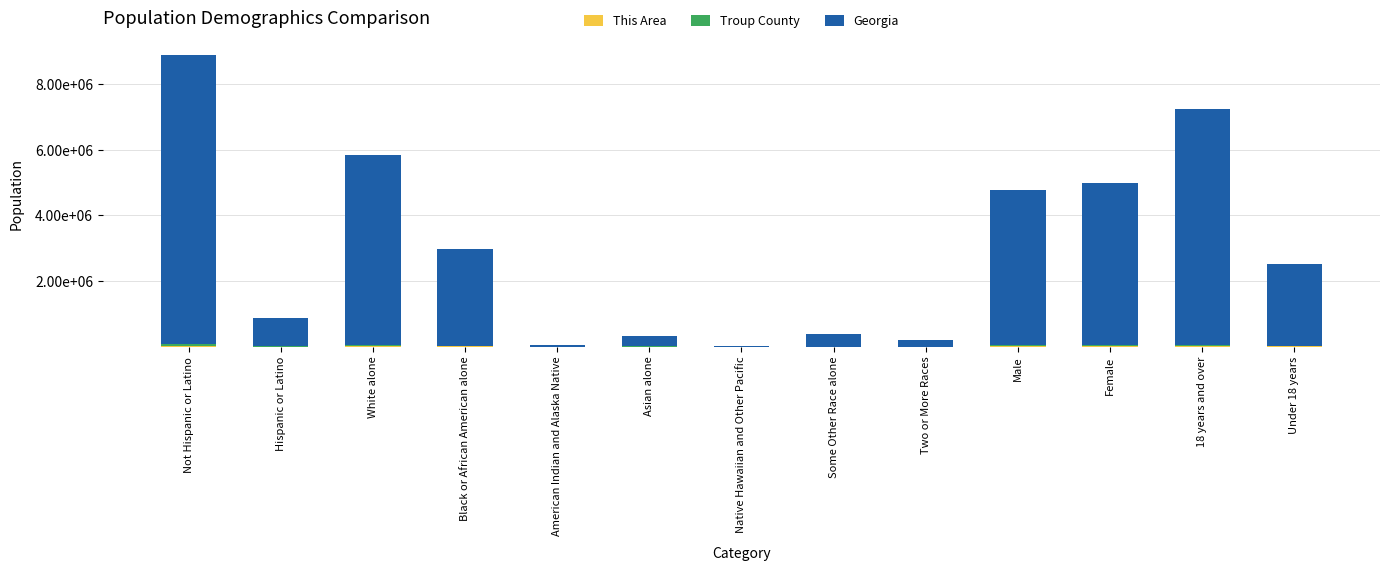

What is the label of the 2nd bar from the right?

18 years and over